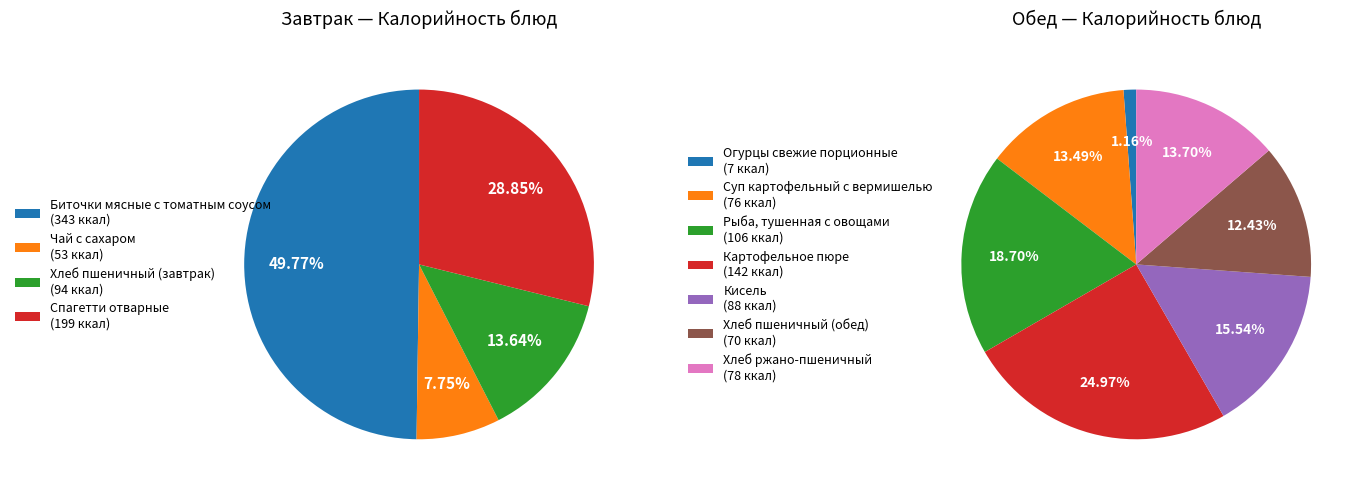

Count the number of slices in the pie.

4